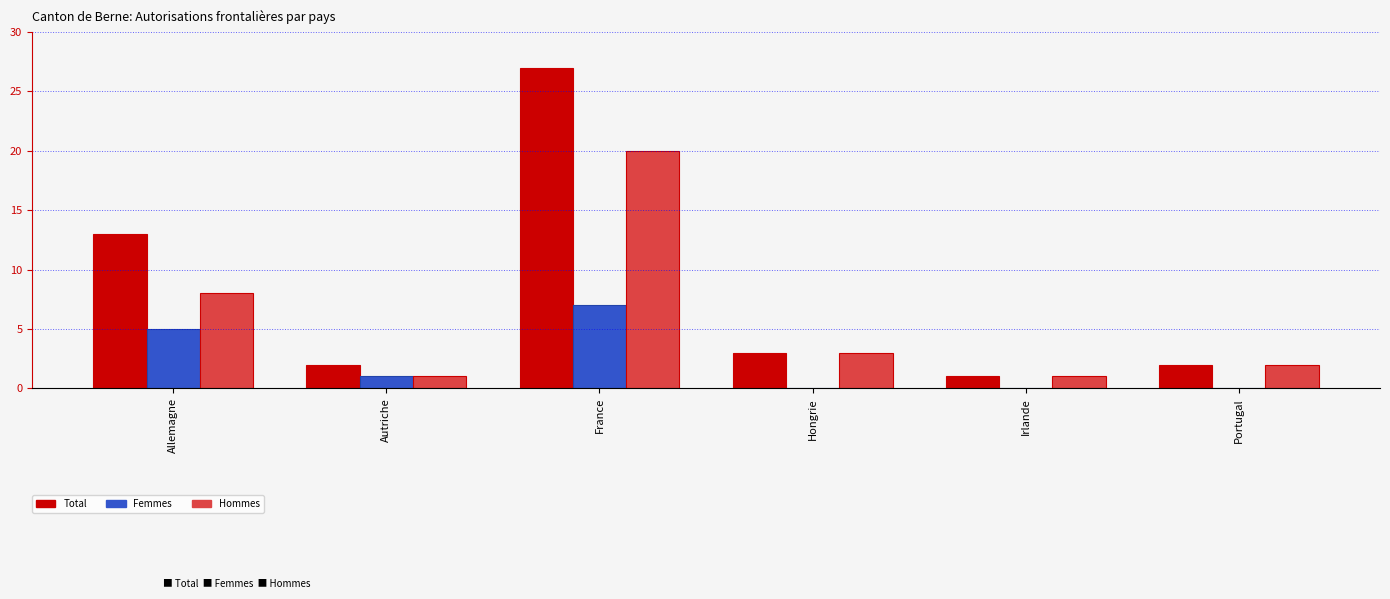

Reading left to right, what are all the values shown in this chart?

Total: 13	2	27	3	1	2
Femmes: 5	1	7	0	0	0
Hommes: 8	1	20	3	1	2